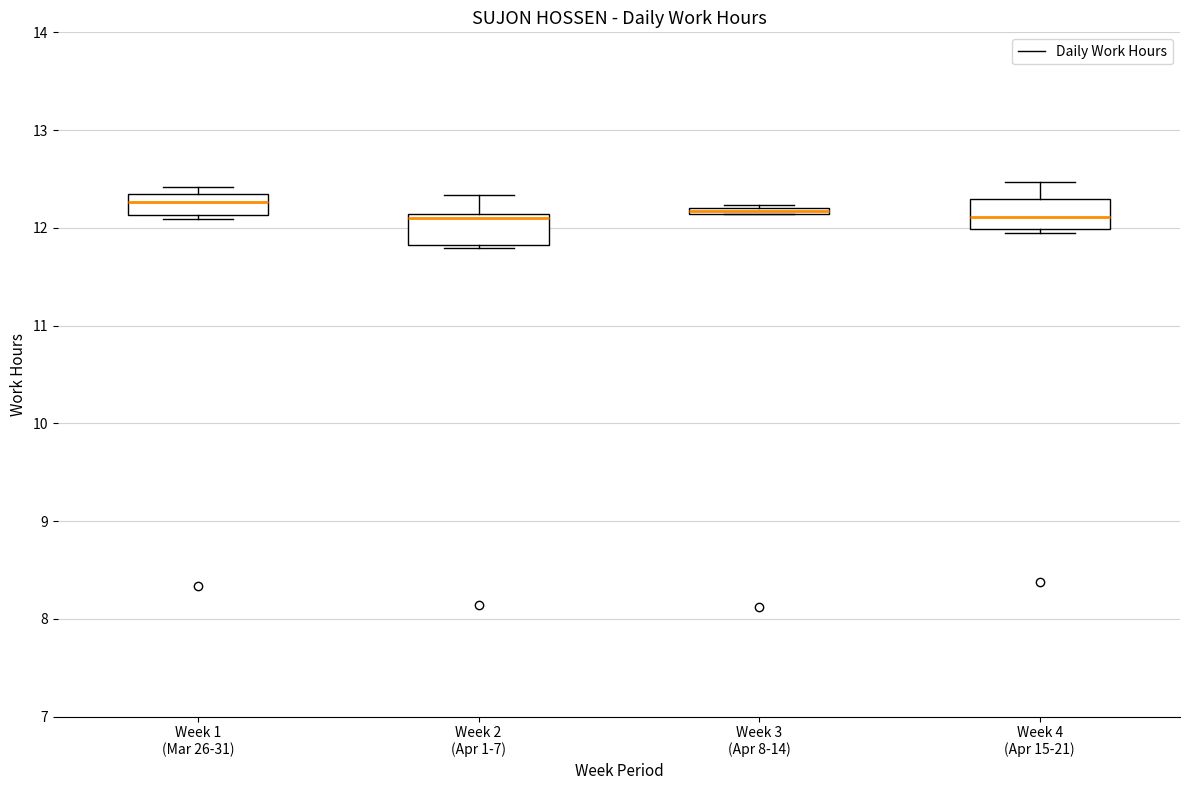

Where is the lower edge of the box for Week 2 (Apr 1-7) on the y-axis? The values are not printed on the chart, so give them approximately, as read against the axis.

11.8